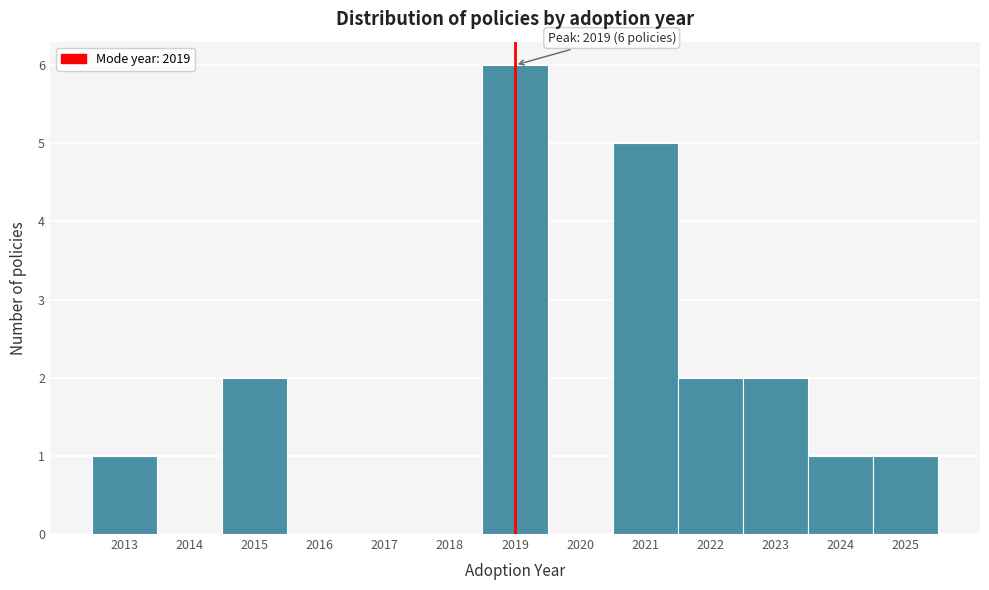

Which range on the x-axis has the tallest bar?

2018.5 to 2019.5